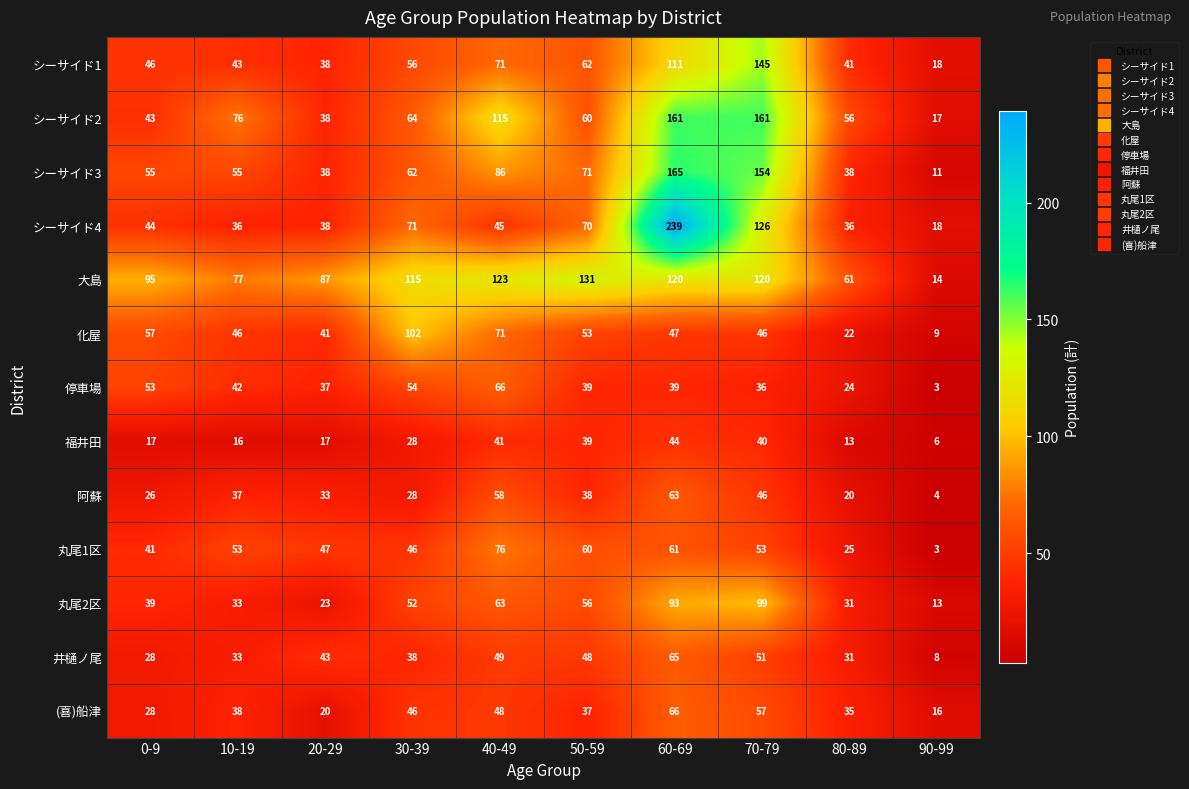

Is it true that 大島 equals 43 at 30-39?

False